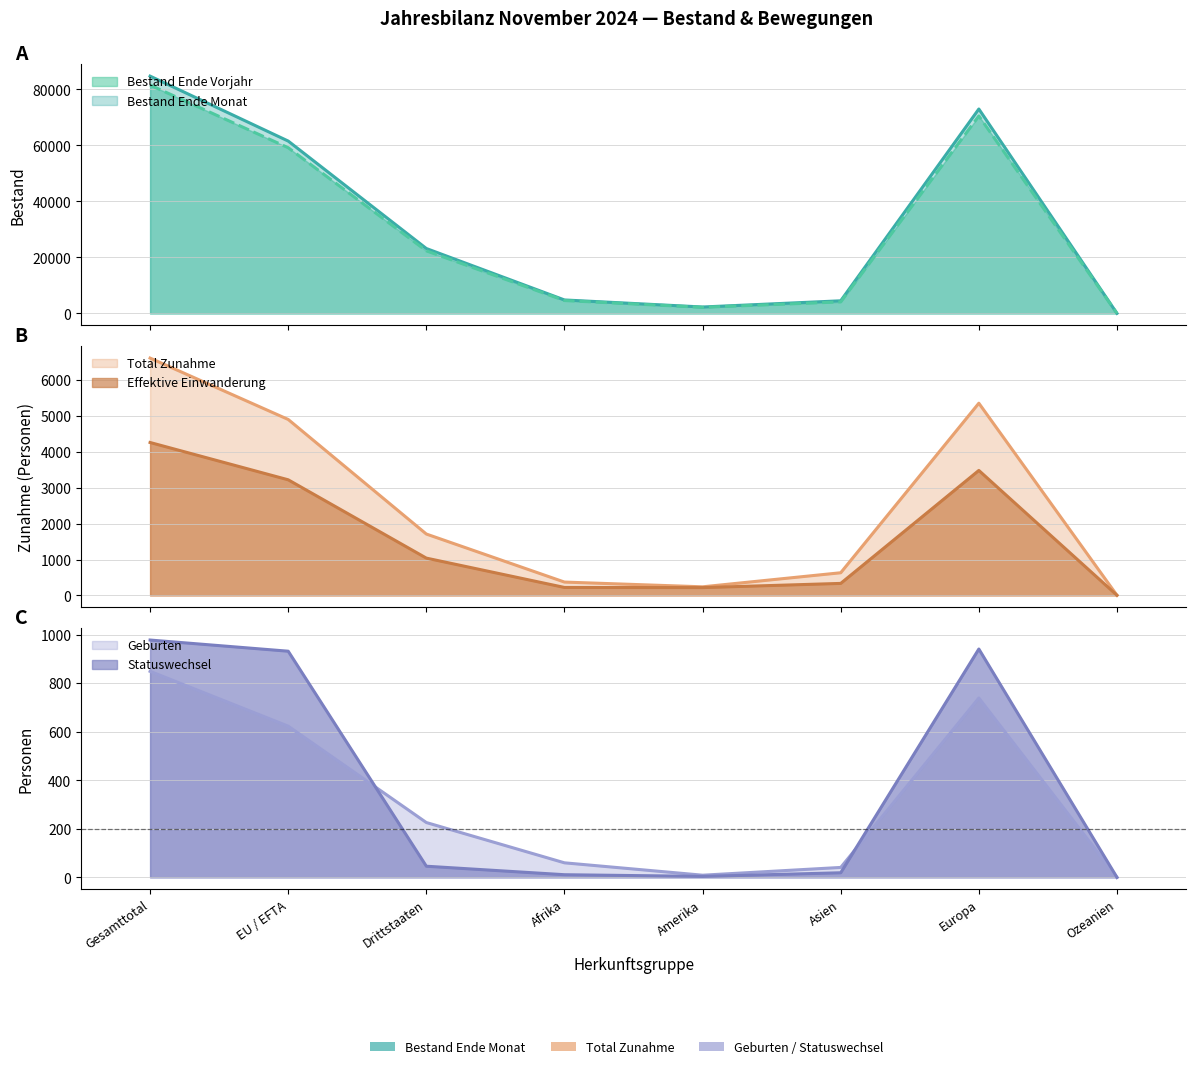

Which category has the highest value across all series?

Gesamttotal